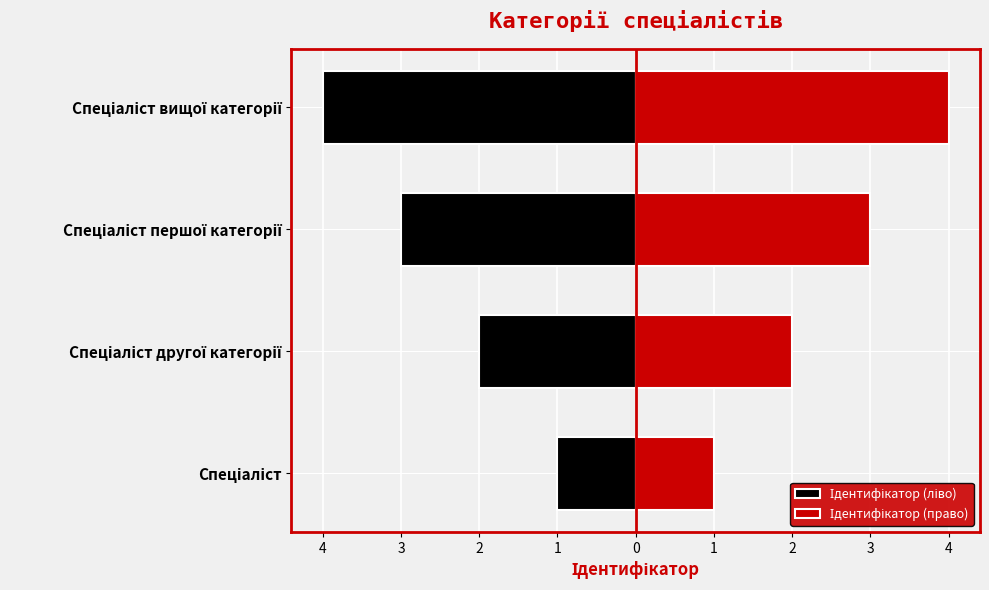

List the series in order of their overall mean, lowest first.

Ідентифікатор (ліво), Ідентифікатор (право)